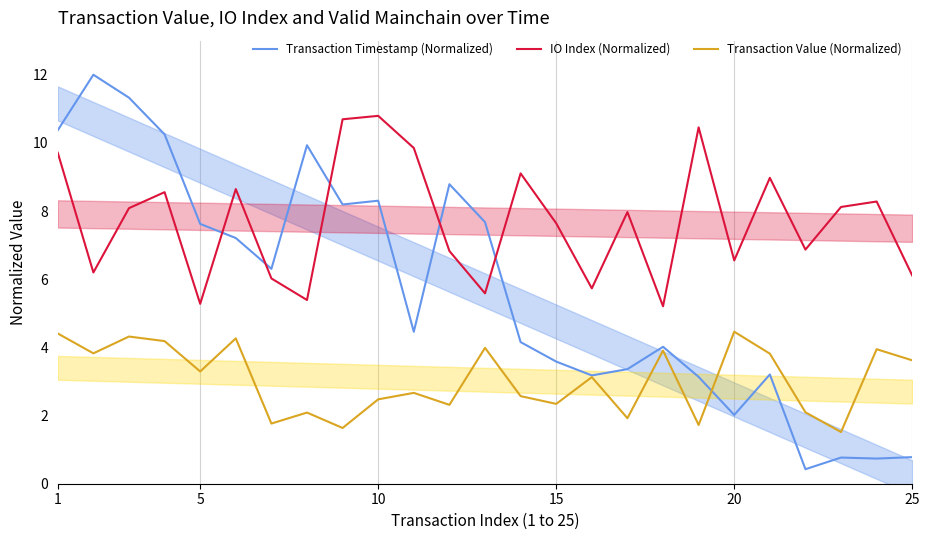

True or false: Transaction Timestamp (Normalized) has a value of 3.6 at 15.

True